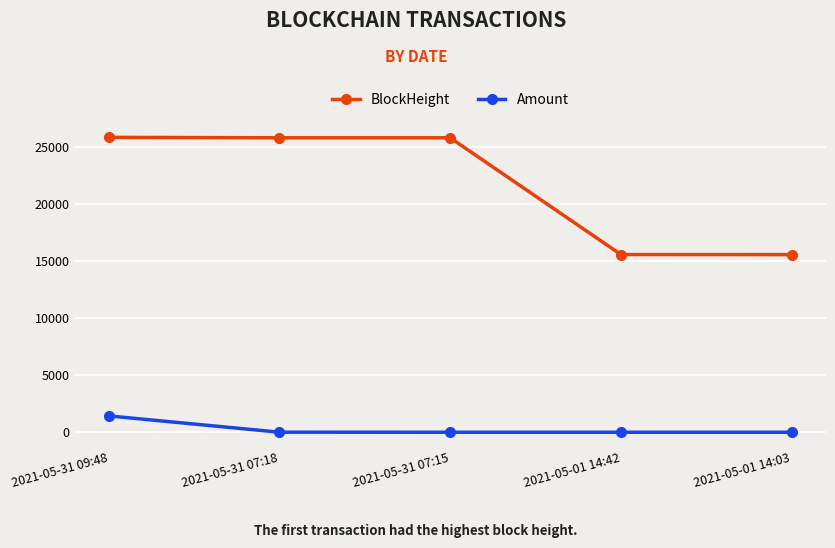

What is the total value across all series at 2021-05-31 09:48?

27238